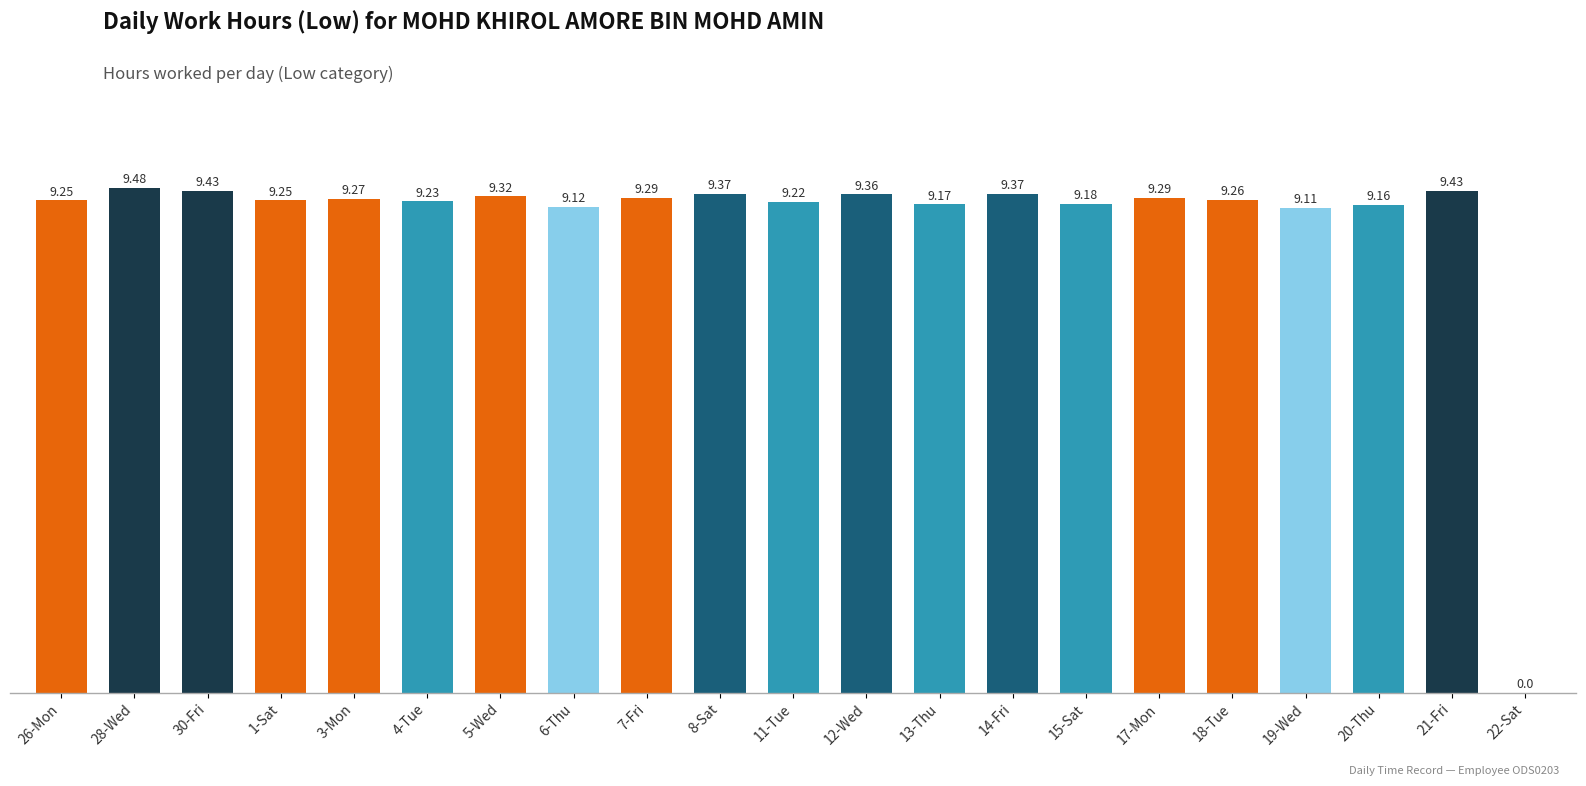

Which label corresponds to the largest value in the chart?

28-Wed